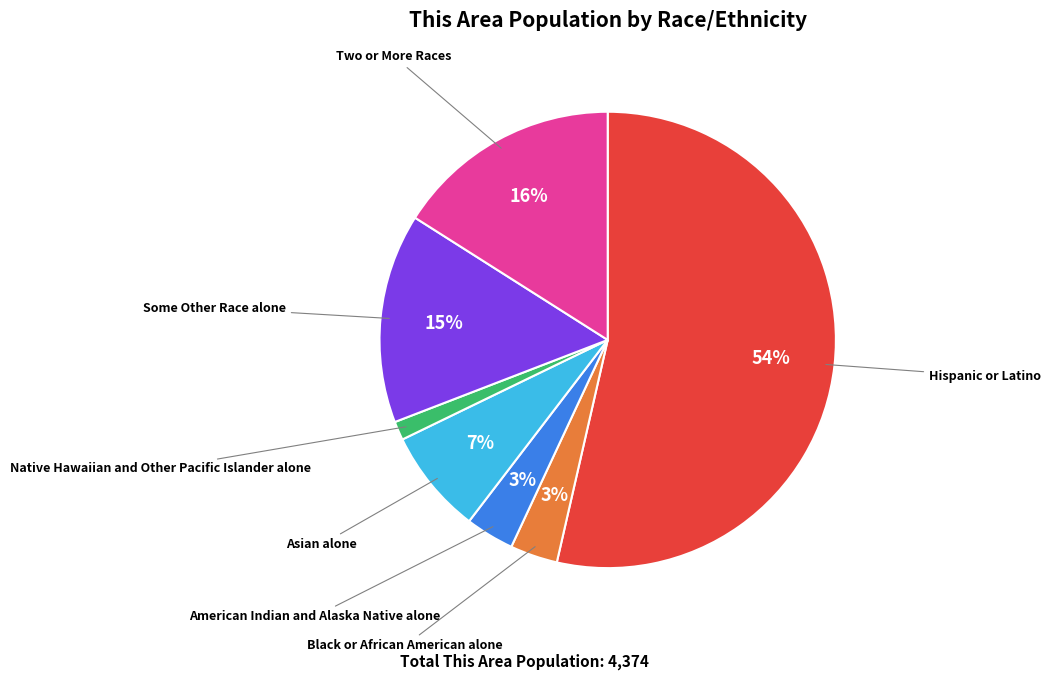

Does Two or More Races represent more than half of the total?

No